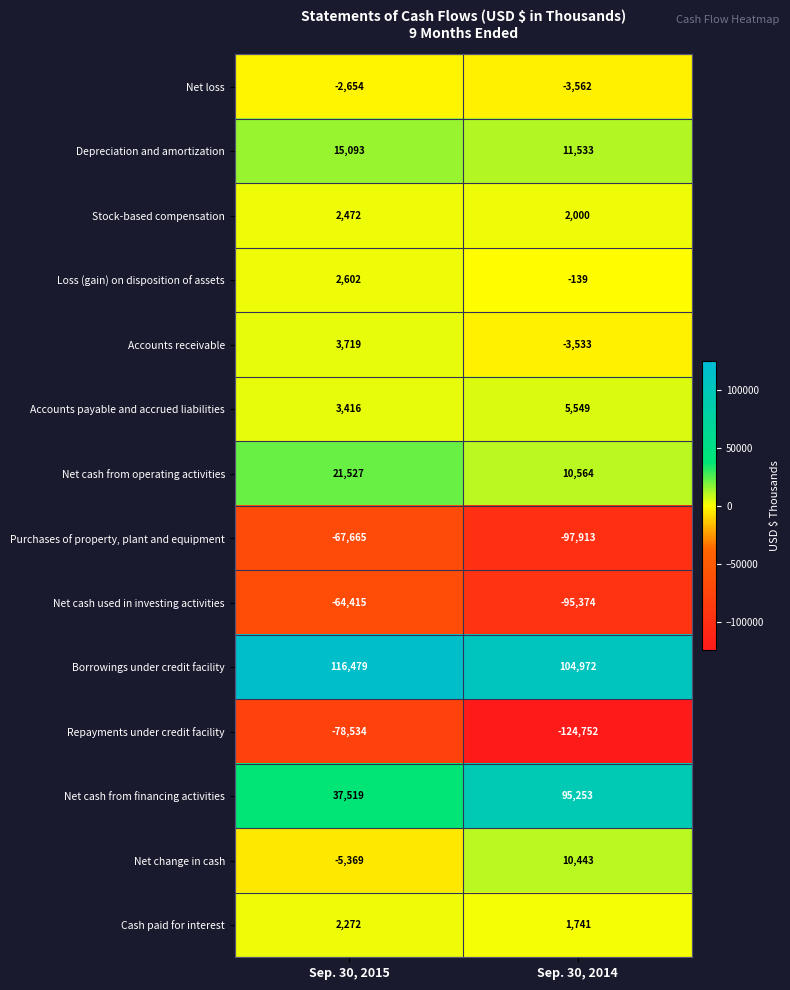

The Repayments under credit facility series shows -124752 at Sep. 30, 2014. True or false?

True